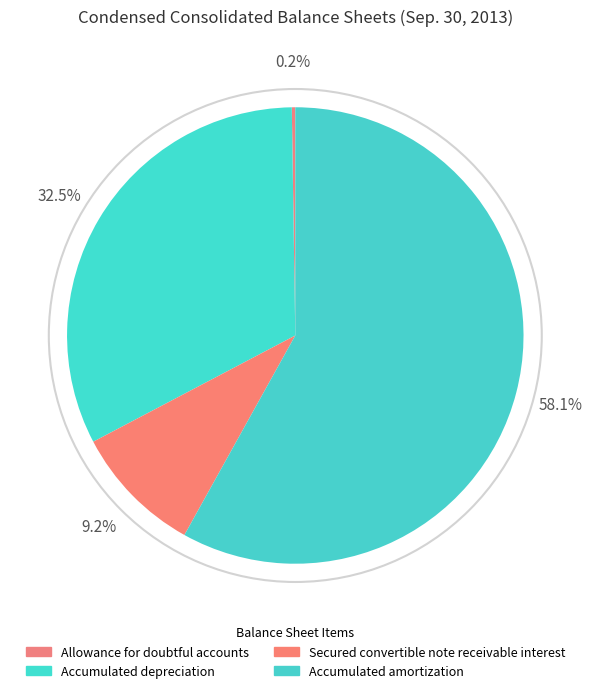

Is it true that Accumulated depreciation is 18% of the pie?

False